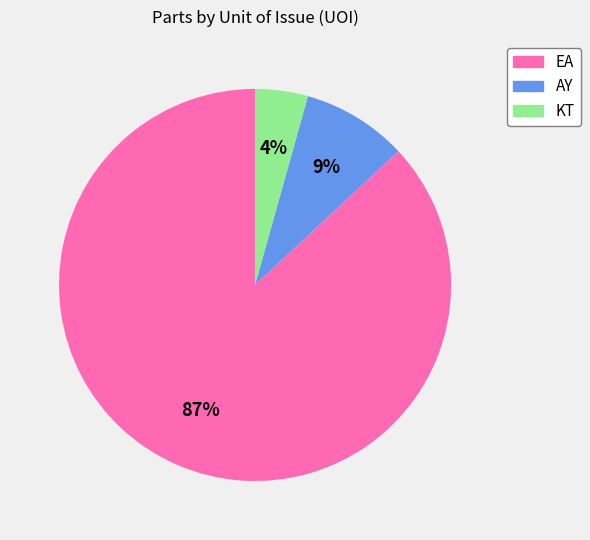

To the nearest percent, what percentage of the pie is EA?

87%